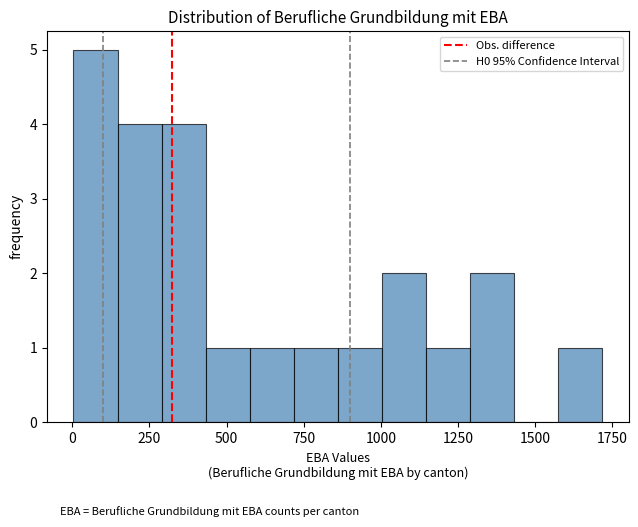

Around what value on the x-axis is the tallest bar? Give the approximate position of its centre, as read against the axis.

100